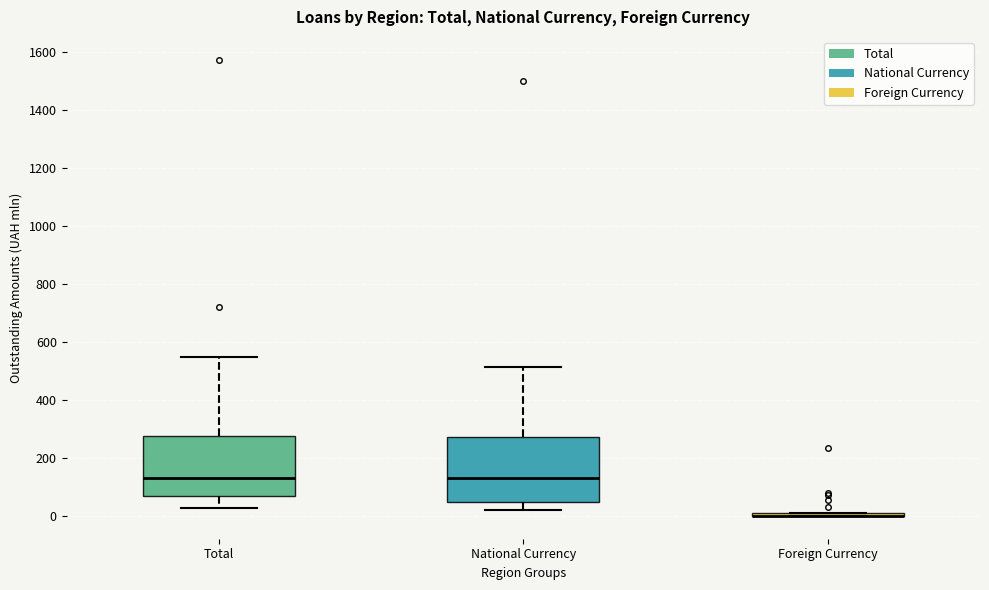

Where does the lower whisker of the box for Total end on the y-axis? The values are not printed on the chart, so give them approximately, as read against the axis.

20